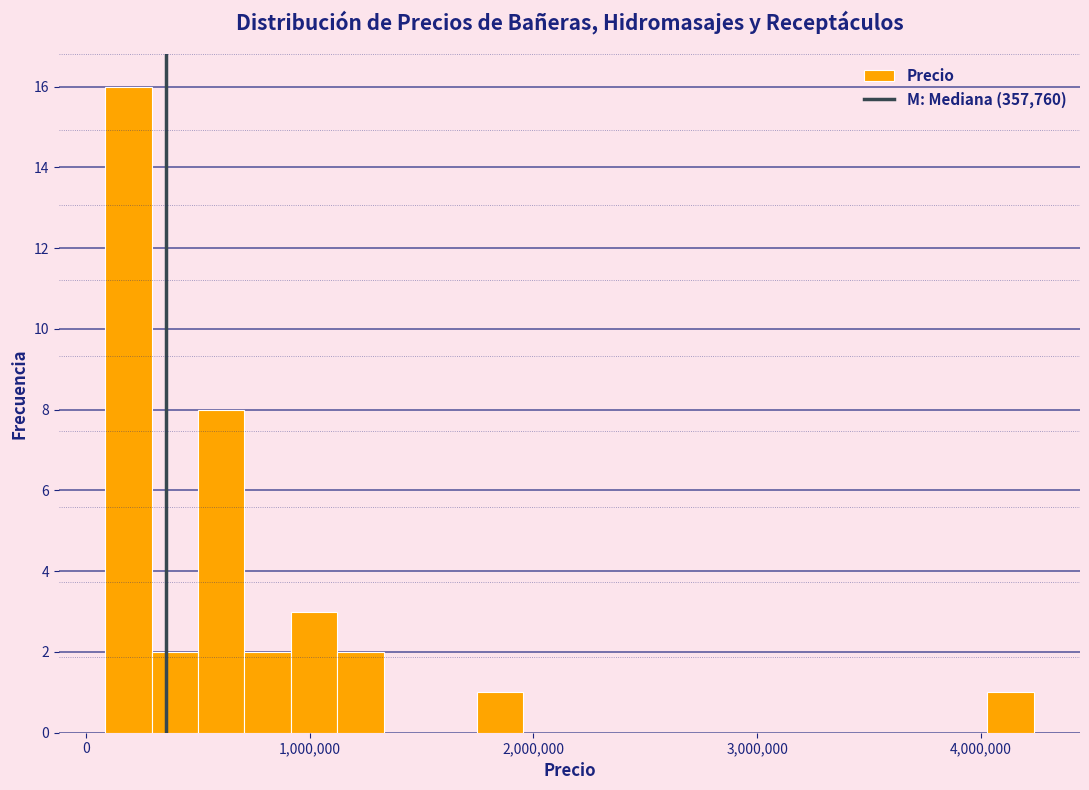

Read against the x-axis, roughly where is the centre of the tallest bar?

200000